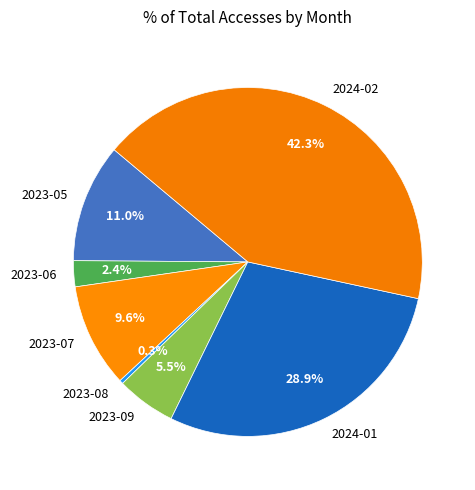

Is it true that 2023-07 is 16% of the pie?

False